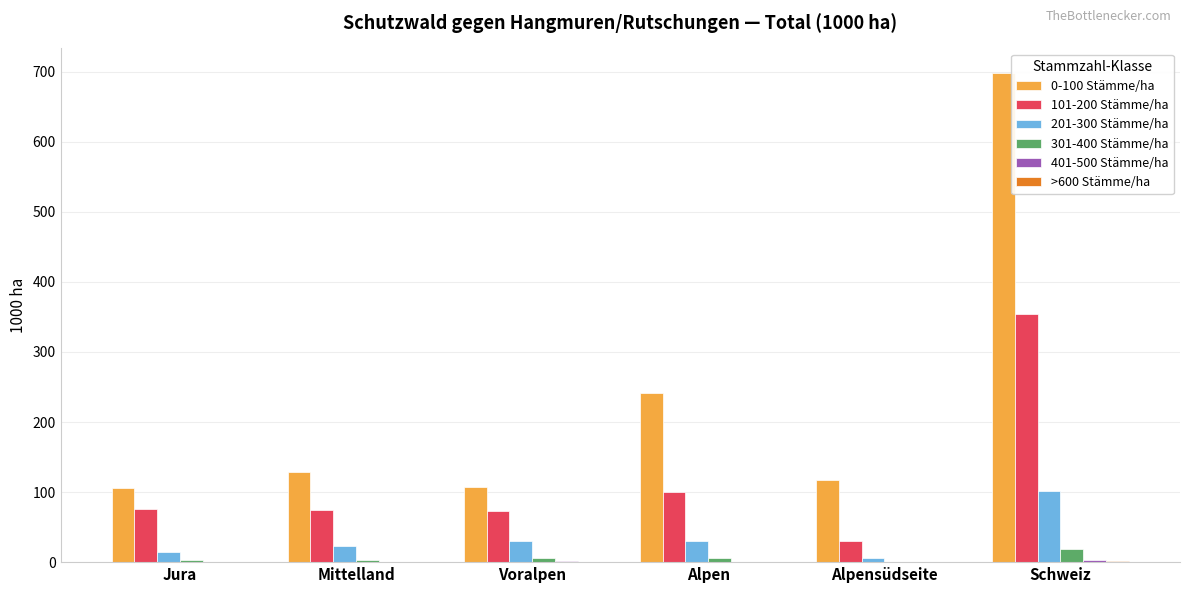

Which category has the highest value in the 101-200 Stämme/ha series?

Schweiz